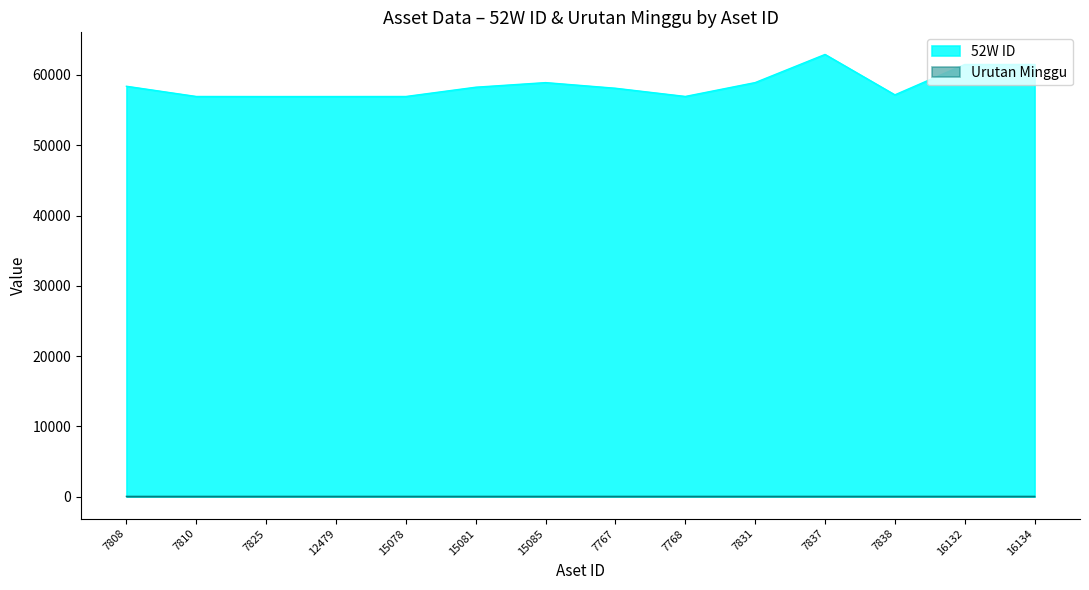

What is the label of the 1st point from the right?

16134